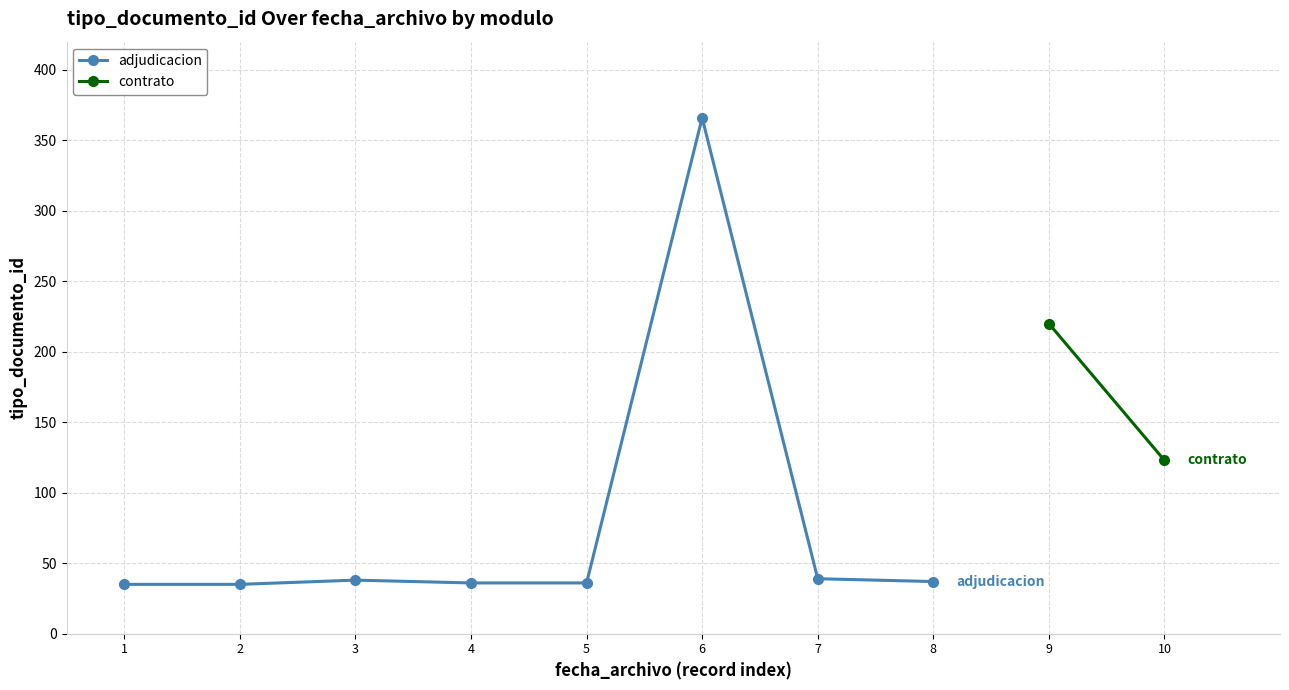

List the labels in order of value, smallest first.

1, 2, 4, 5, 8, 3, 7, 6